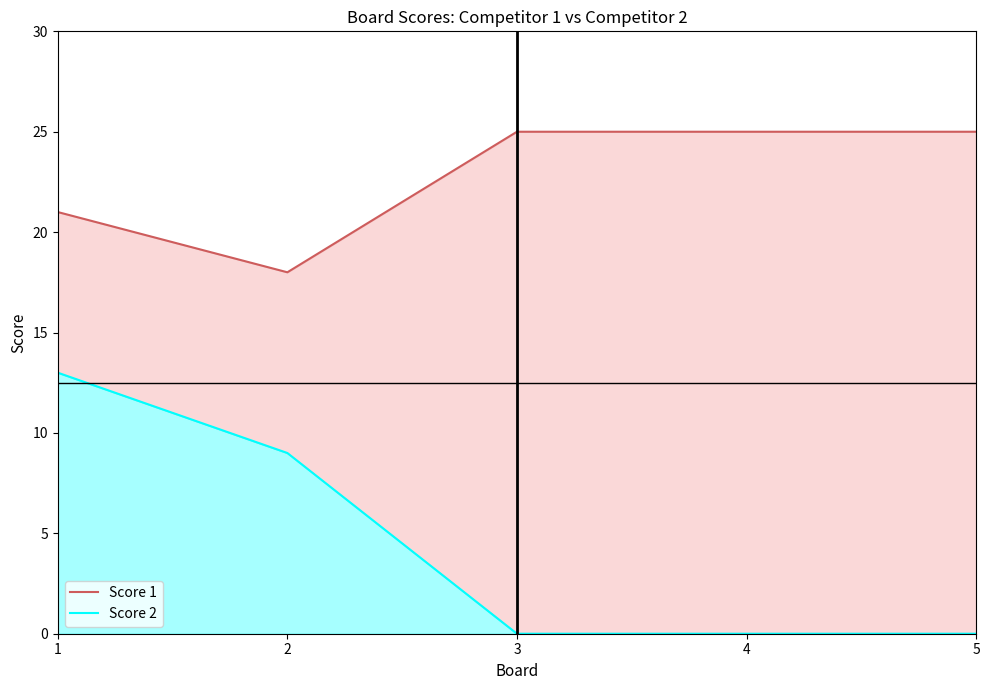

At which label is Score 1 closest to 21?

1